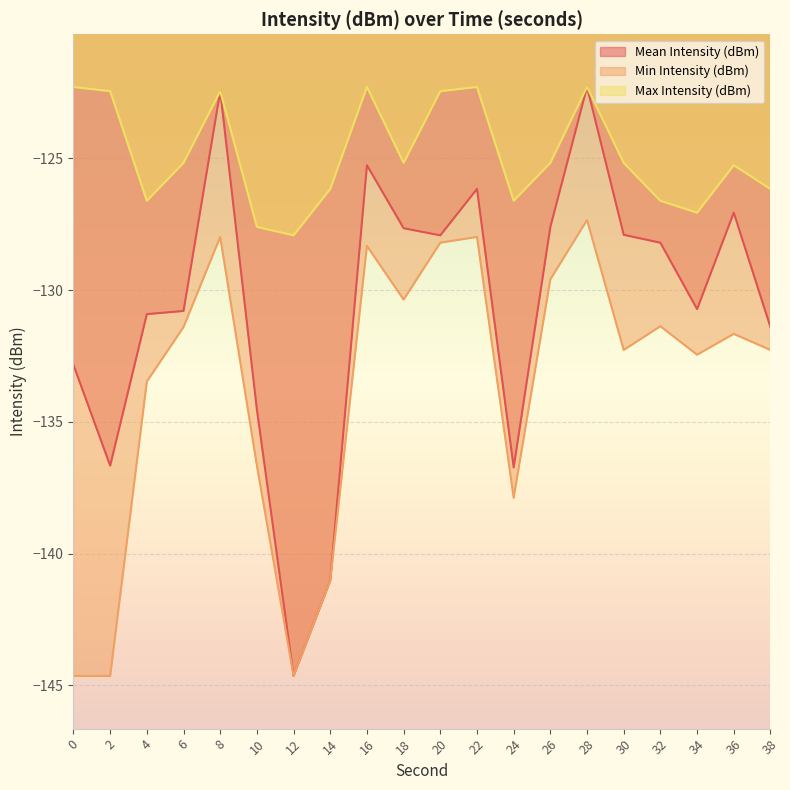

What is the greatest value displayed?

-122.3